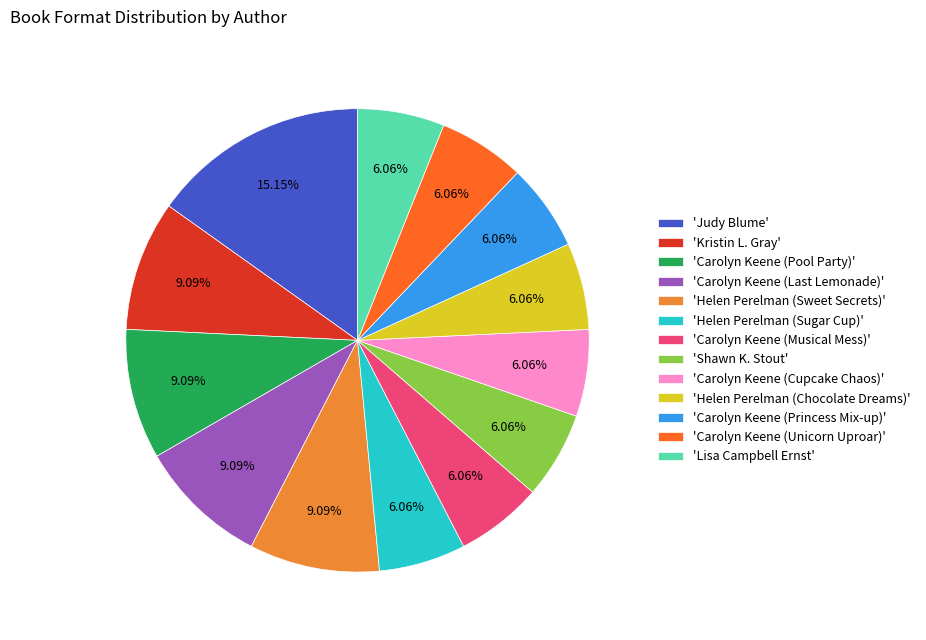

What is the ratio of the value at 'Helen Perelman (Chocolate Dreams)' to the value at 'Helen Perelman (Sugar Cup)'?

1.0